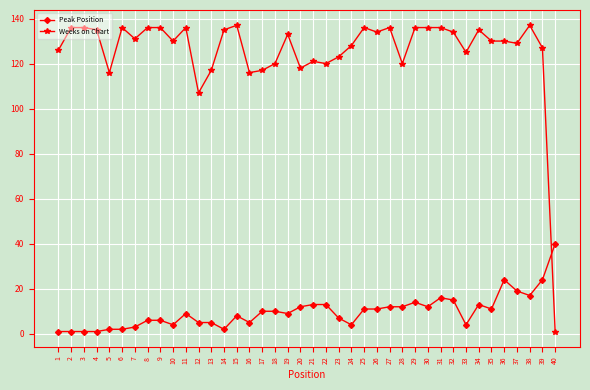

Does the chart have visible grid lines?

Yes